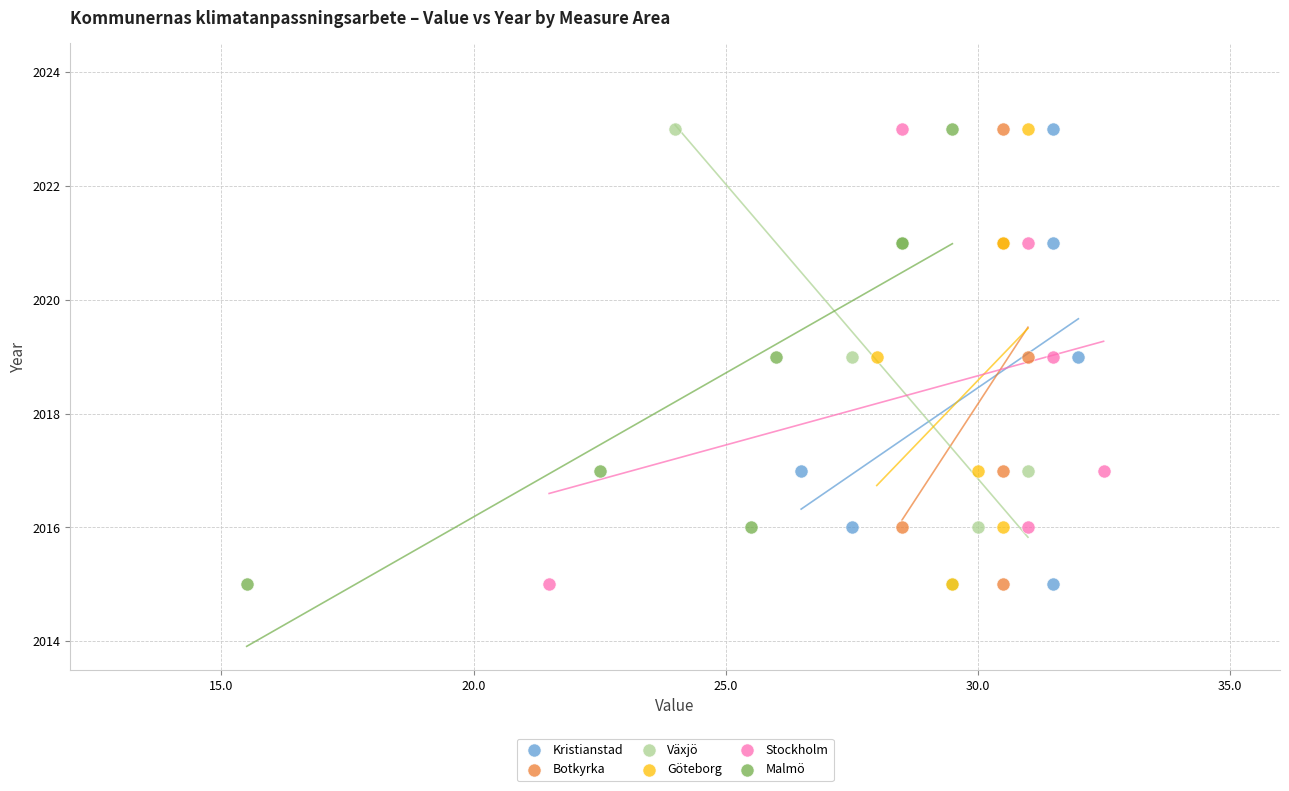

What are all the series names shown in the legend?

Kristianstad, Botkyrka, Växjö, Göteborg, Stockholm, Malmö